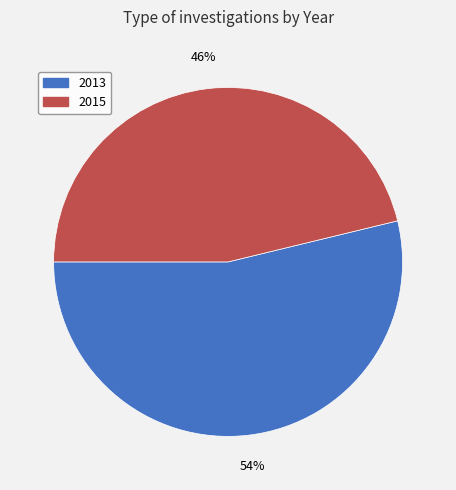

Which category has the biggest portion of the pie?

2013